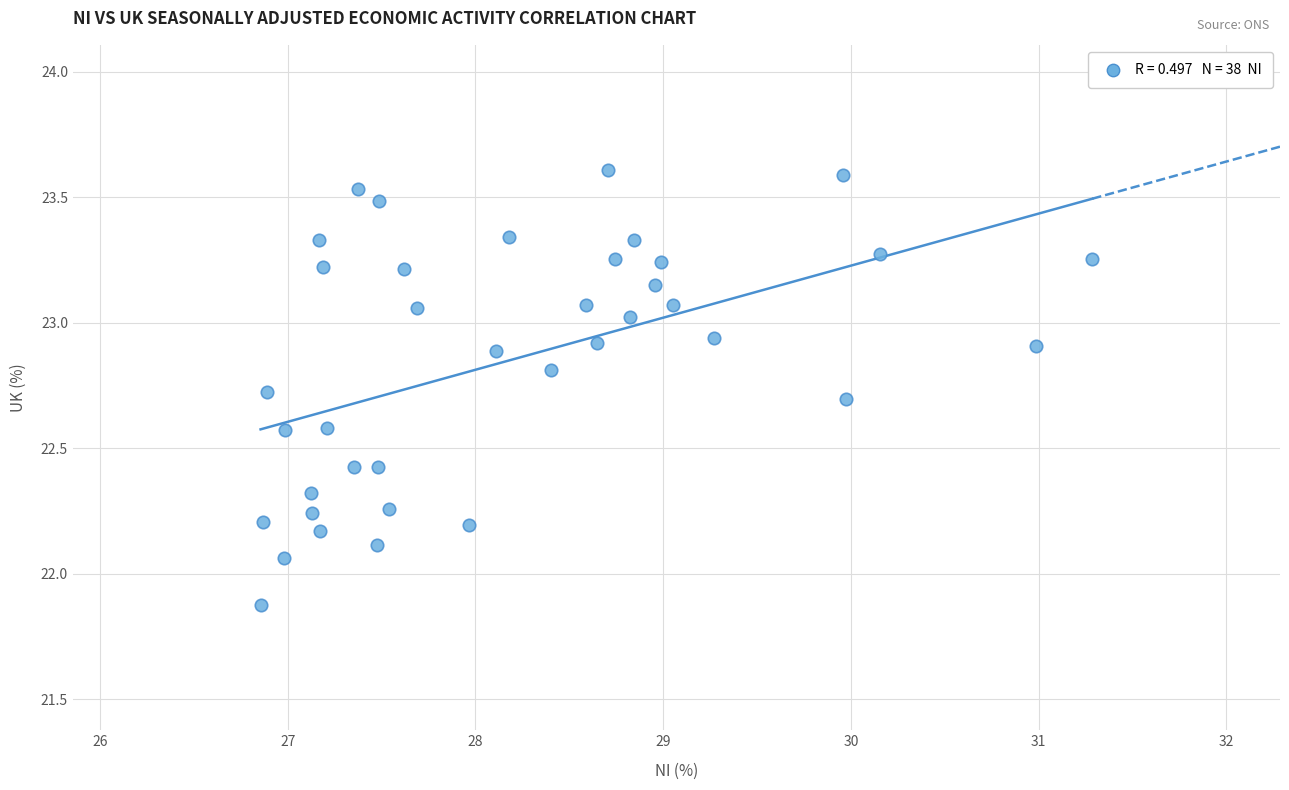

How many points are shown in the scatter plot?

38